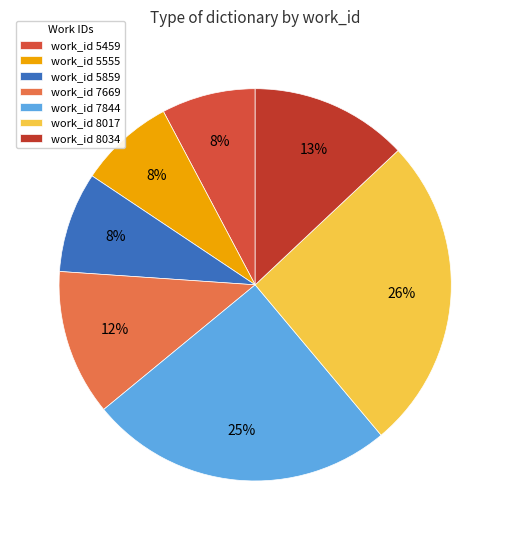

To the nearest percent, what is the average slice percentage?

14%